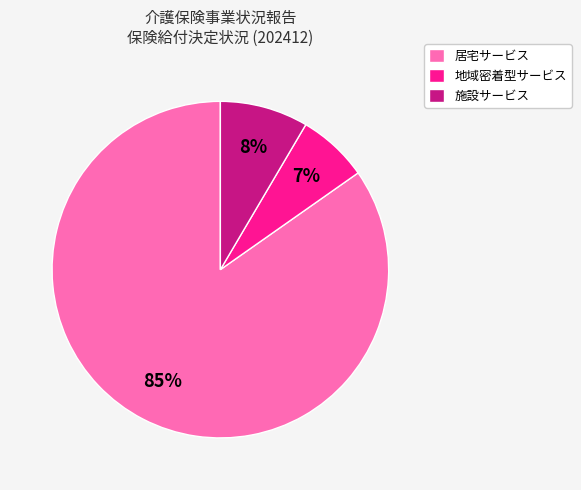

Which category accounts for the majority?

居宅サービス